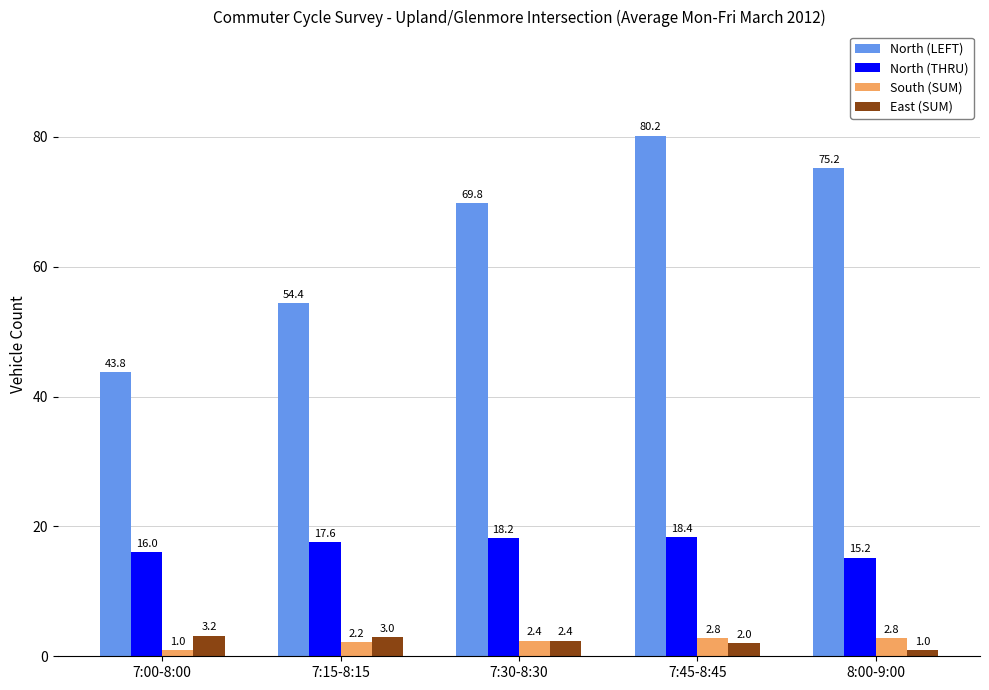

What is the difference between the maximum and minimum values in the North (LEFT) series?

36.4